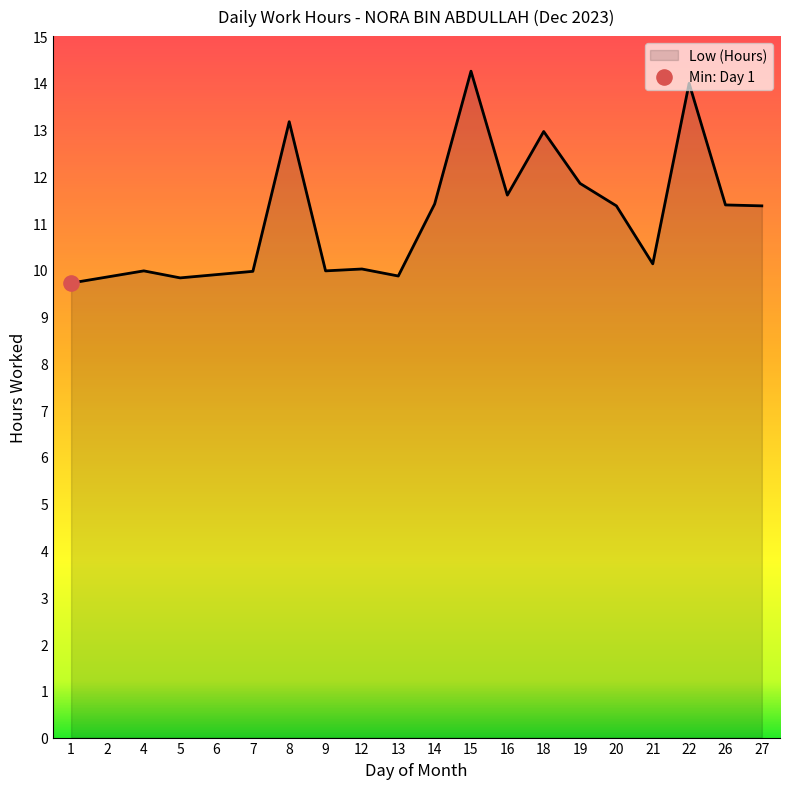

Which has a higher value, 19 or 13?

19